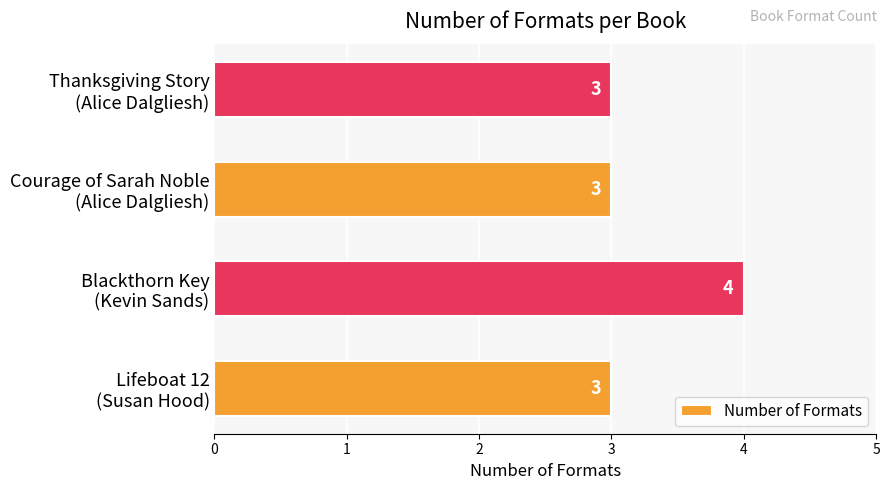

What is the minimum value shown in the chart?

3